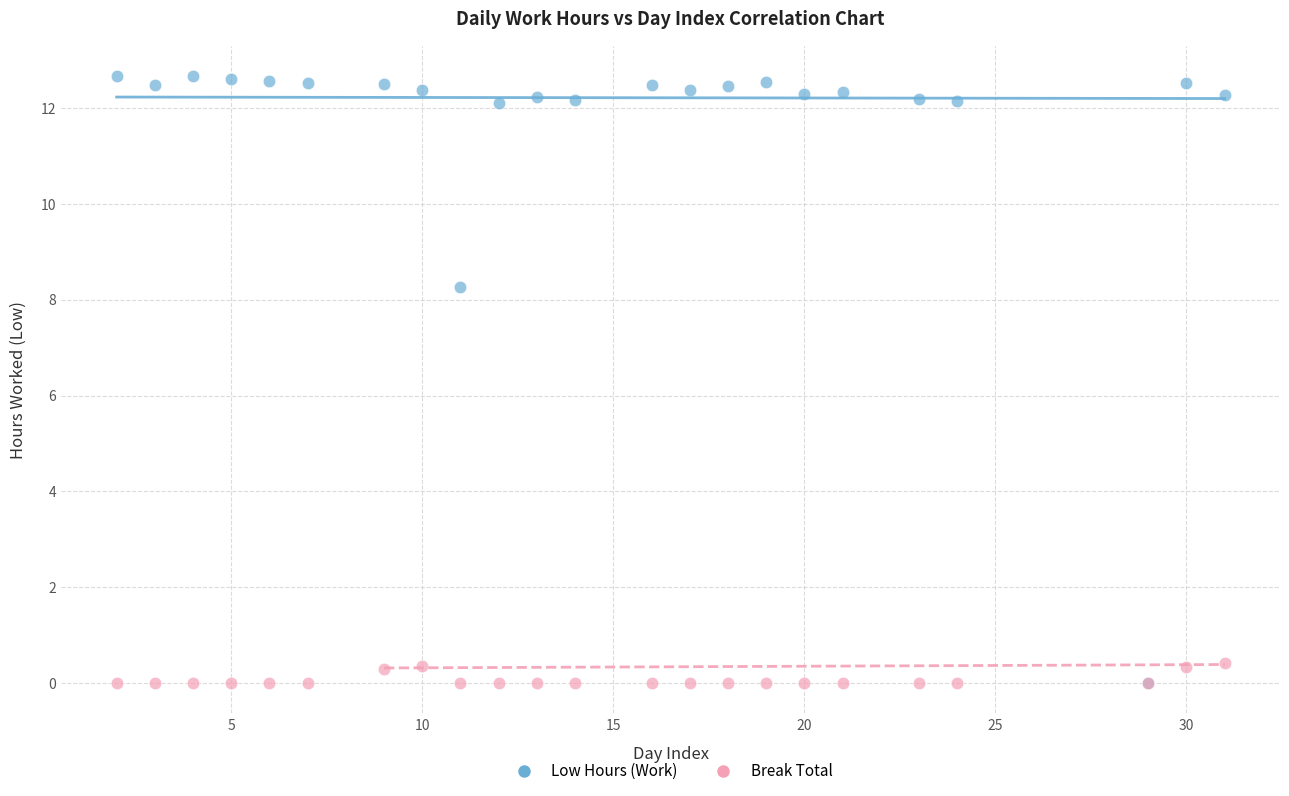

Which series contains the highest Y value?

Low Hours (Work)